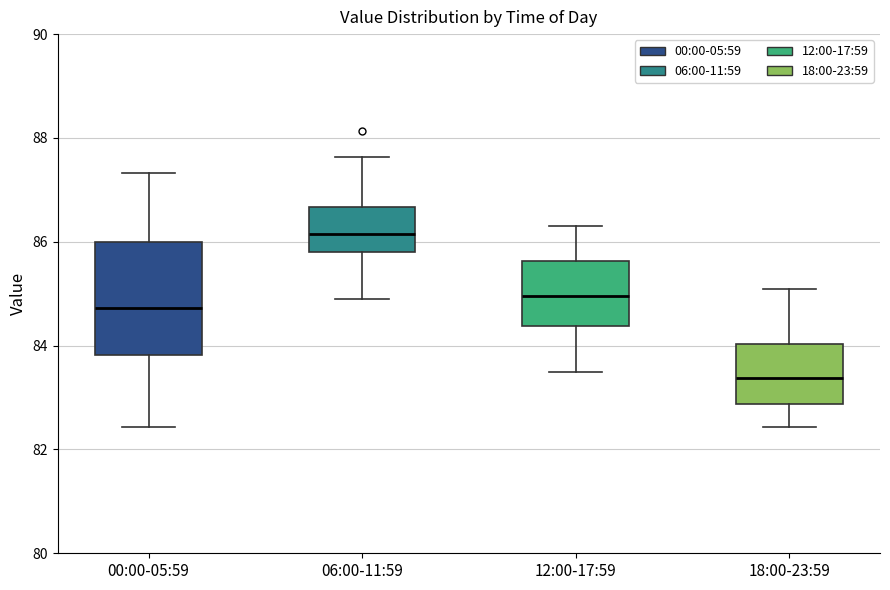

Reading left to right, transcribe this box plot: for each box, give where its median line is, the range the box spans, and where its two whiskers end, as read against the y-axis. The values are not printed on the chart, so give them approximately, as read against the axis.

00:00-05:59: median 84.8, box 83.8 to 86.0, whiskers 82.4 to 87.4
06:00-11:59: median 86.2, box 85.8 to 86.6, whiskers 85.0 to 87.6
12:00-17:59: median 85.0, box 84.4 to 85.6, whiskers 83.6 to 86.4
18:00-23:59: median 83.4, box 82.8 to 84.0, whiskers 82.4 to 85.2